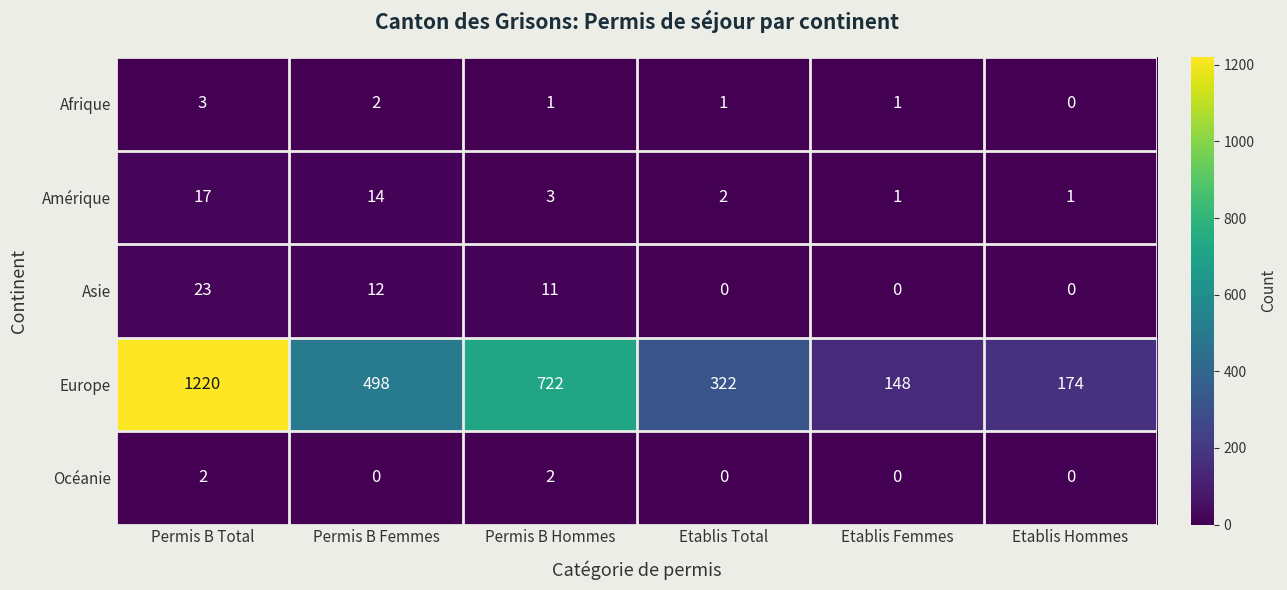

What is the difference between the Amérique values at Etablis Hommes and Permis B Total?

16